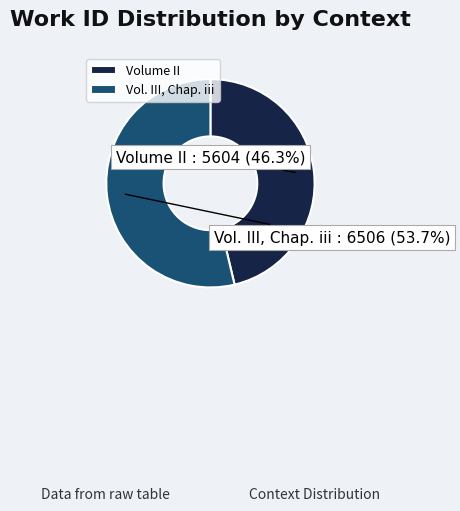

To the nearest percent, what portion does Vol. III, Chap. iii represent?

54%